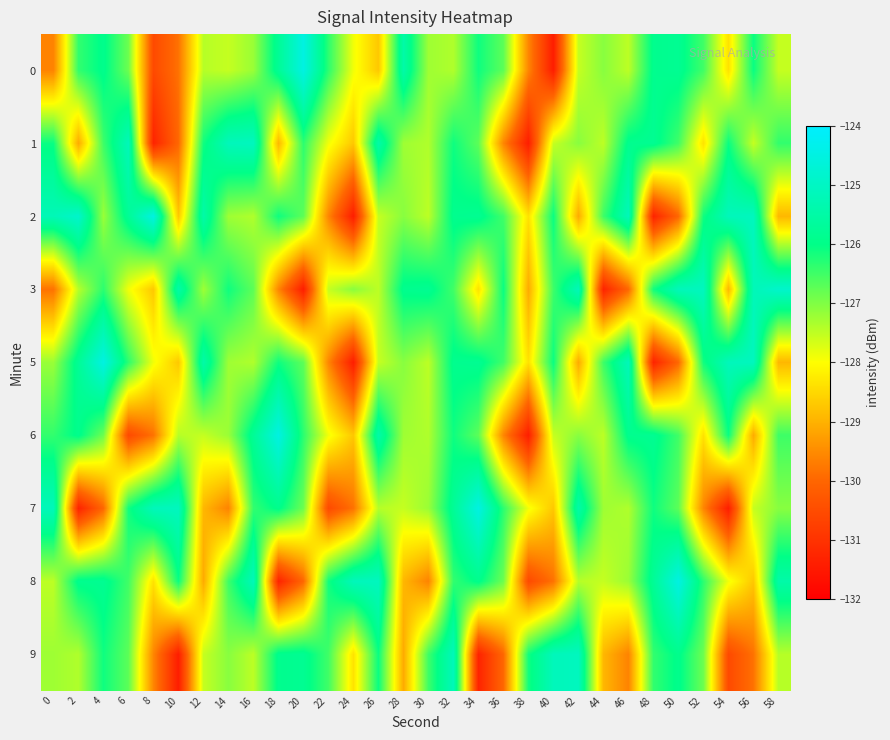

Which series has the largest total across all categories?

2